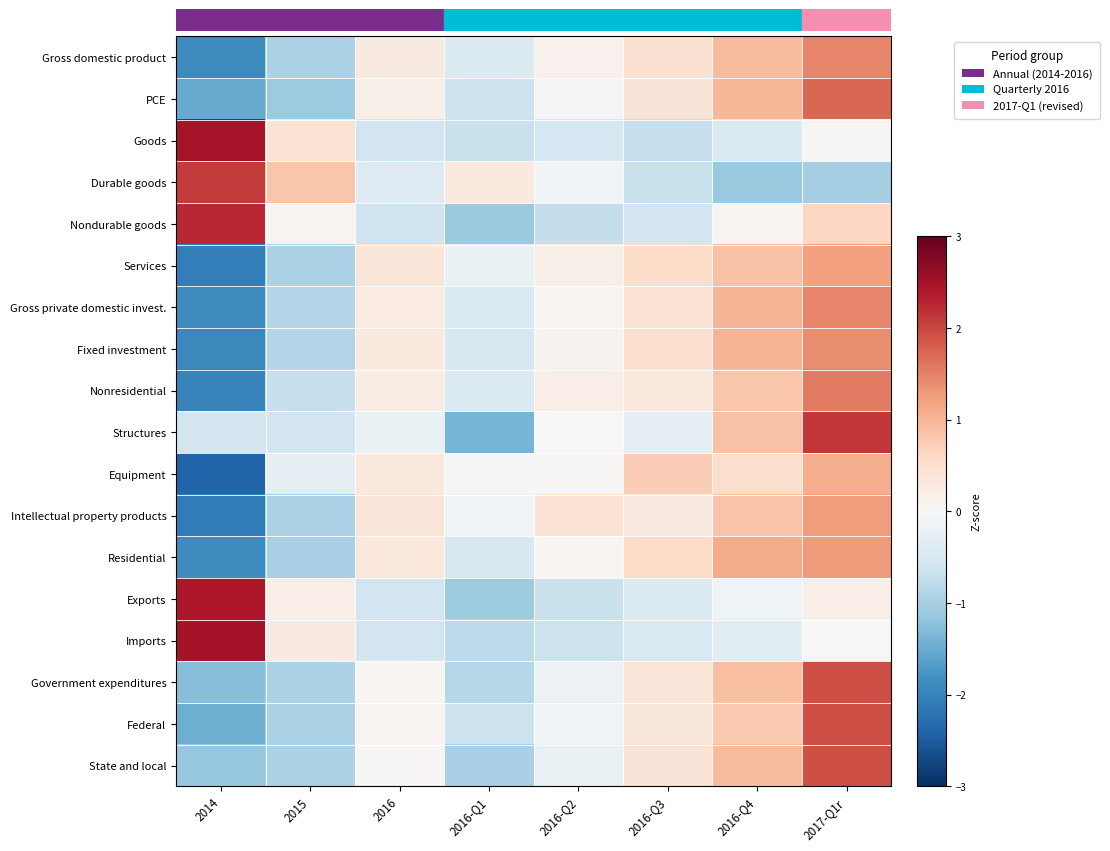

Reading right to left, transcribe all the data shown in this chart.

Gross domestic product: 2017-Q1r=1.5	2016-Q4=0.9	2016-Q3=0.5	2016-Q2=0.1	2016-Q1=-0.4	2016=0.3	2015=-0.9	2014=-1.9
PCE: 2017-Q1r=1.7	2016-Q4=1.0	2016-Q3=0.4	2016-Q2=-0.0	2016-Q1=-0.6	2016=0.2	2015=-1.1	2014=-1.5
Goods: 2017-Q1r=0.0	2016-Q4=-0.4	2016-Q3=-0.7	2016-Q2=-0.5	2016-Q1=-0.7	2016=-0.6	2015=0.4	2014=2.5
Durable goods: 2017-Q1r=-1.0	2016-Q4=-1.1	2016-Q3=-0.7	2016-Q2=-0.1	2016-Q1=0.3	2016=-0.4	2015=0.8	2014=2.1
Nondurable goods: 2017-Q1r=0.6	2016-Q4=0.0	2016-Q3=-0.6	2016-Q2=-0.7	2016-Q1=-1.1	2016=-0.6	2015=0.1	2014=2.3
Services: 2017-Q1r=1.2	2016-Q4=0.9	2016-Q3=0.6	2016-Q2=0.2	2016-Q1=-0.2	2016=0.4	2015=-1.0	2014=-2.1
Gross private domestic invest.: 2017-Q1r=1.5	2016-Q4=1.0	2016-Q3=0.4	2016-Q2=0.1	2016-Q1=-0.5	2016=0.3	2015=-0.9	2014=-1.9
Fixed investment: 2017-Q1r=1.4	2016-Q4=1.0	2016-Q3=0.5	2016-Q2=0.1	2016-Q1=-0.5	2016=0.3	2015=-0.9	2014=-1.9
Nonresidential: 2017-Q1r=1.6	2016-Q4=0.8	2016-Q3=0.3	2016-Q2=0.2	2016-Q1=-0.4	2016=0.2	2015=-0.7	2014=-2.0
Structures: 2017-Q1r=2.1	2016-Q4=0.9	2016-Q3=-0.3	2016-Q2=-0.0	2016-Q1=-1.4	2016=-0.2	2015=-0.6	2014=-0.6
Equipment: 2017-Q1r=1.1	2016-Q4=0.5	2016-Q3=0.7	2016-Q2=0.0	2016-Q1=-0.0	2016=0.3	2015=-0.3	2014=-2.4
Intellectual property products: 2017-Q1r=1.2	2016-Q4=0.9	2016-Q3=0.3	2016-Q2=0.4	2016-Q1=-0.1	2016=0.4	2015=-0.9	2014=-2.1
Residential: 2017-Q1r=1.3	2016-Q4=1.1	2016-Q3=0.6	2016-Q2=0.1	2016-Q1=-0.5	2016=0.3	2015=-1.0	2014=-1.9
Exports: 2017-Q1r=0.2	2016-Q4=-0.1	2016-Q3=-0.4	2016-Q2=-0.7	2016-Q1=-1.1	2016=-0.6	2015=0.2	2014=2.4
Imports: 2017-Q1r=0.0	2016-Q4=-0.3	2016-Q3=-0.5	2016-Q2=-0.6	2016-Q1=-0.8	2016=-0.6	2015=0.3	2014=2.5
Government expenditures: 2017-Q1r=1.9	2016-Q4=0.9	2016-Q3=0.4	2016-Q2=-0.2	2016-Q1=-0.9	2016=0.1	2015=-1.0	2014=-1.3
Federal: 2017-Q1r=1.9	2016-Q4=0.8	2016-Q3=0.3	2016-Q2=-0.1	2016-Q1=-0.7	2016=0.1	2015=-0.9	2014=-1.5
State and local: 2017-Q1r=1.9	2016-Q4=1.0	2016-Q3=0.4	2016-Q2=-0.2	2016-Q1=-1.0	2016=0.0	2015=-1.0	2014=-1.1